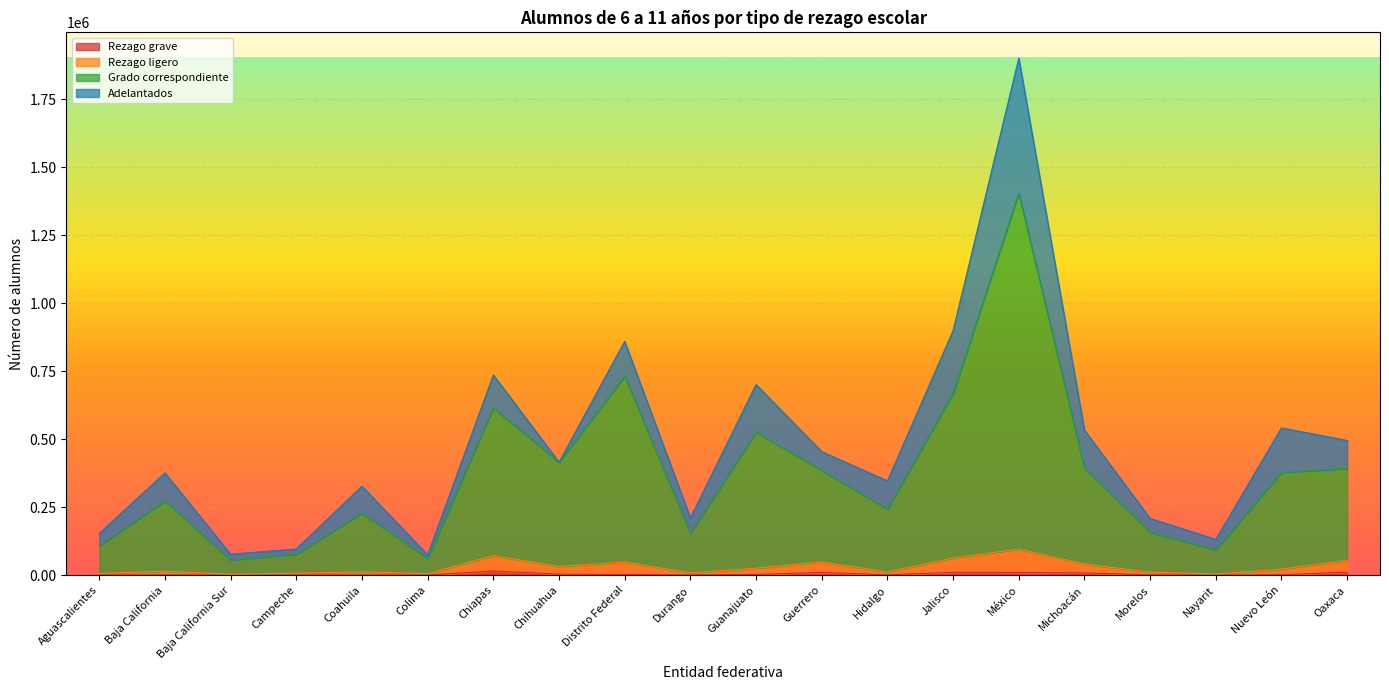

Which series has the widest spread of values?

Grado correspondiente